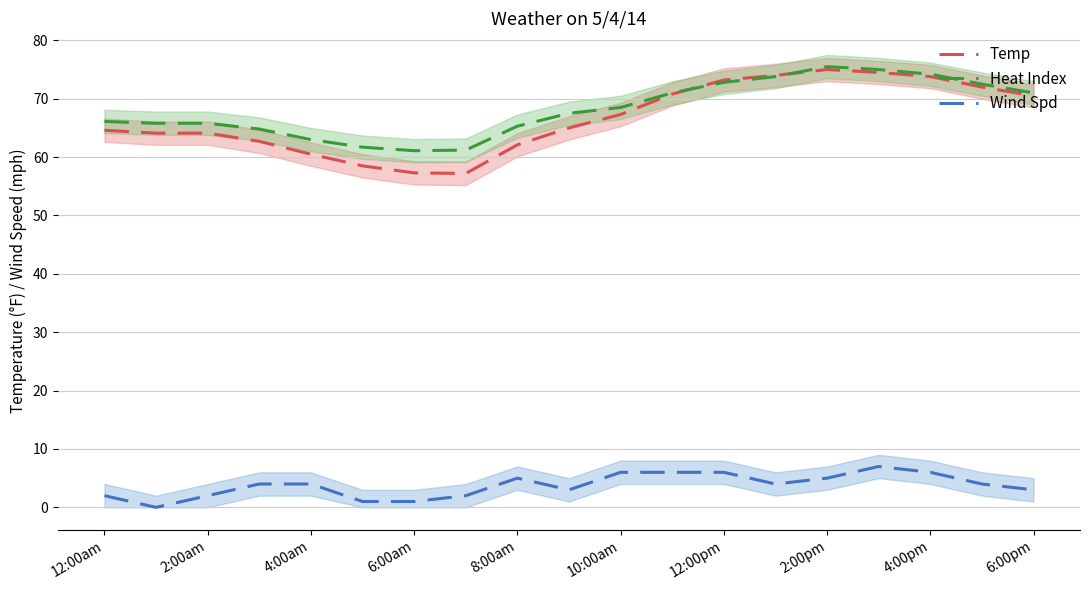

True or false: Heat Index has a value of 75.0 at 15.

True